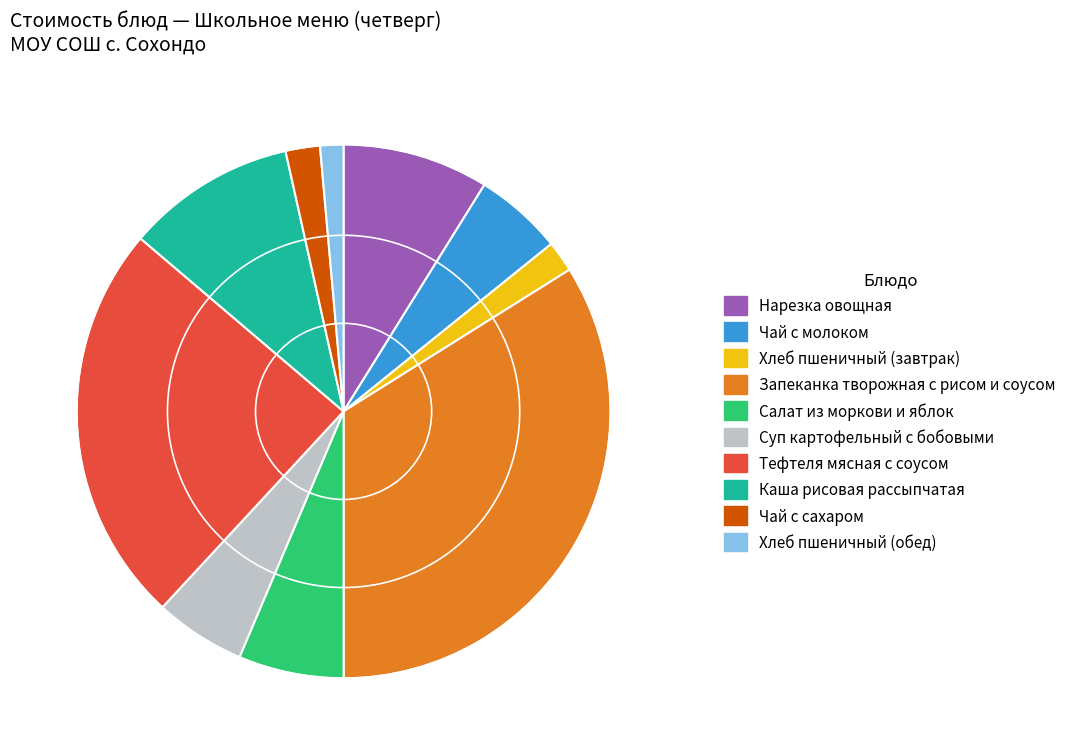

Do Салат из моркови и яблок and Каша рисовая рассыпчатая together represent more than half of the pie?

No